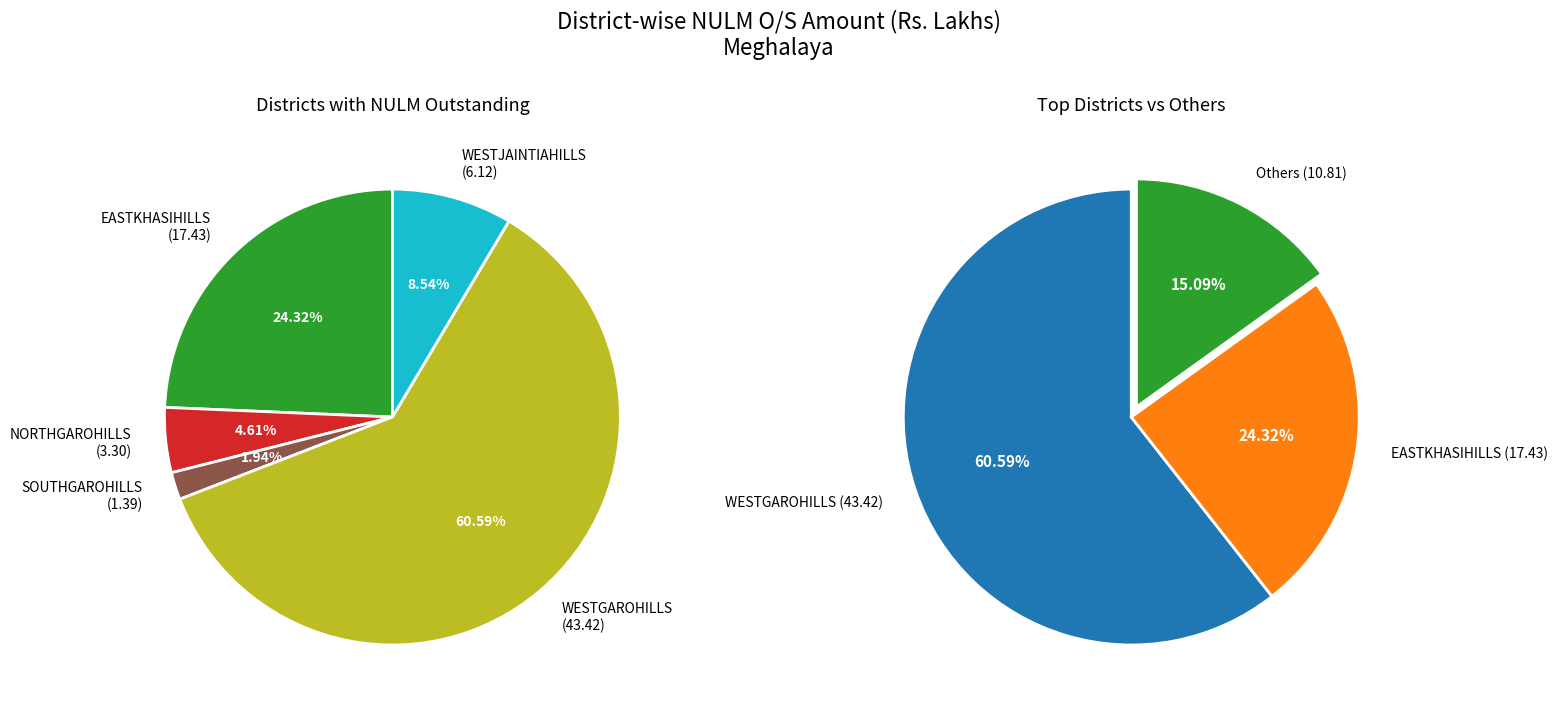

What percentage is NOT represented by WESTGAROHILLS?

39.4%